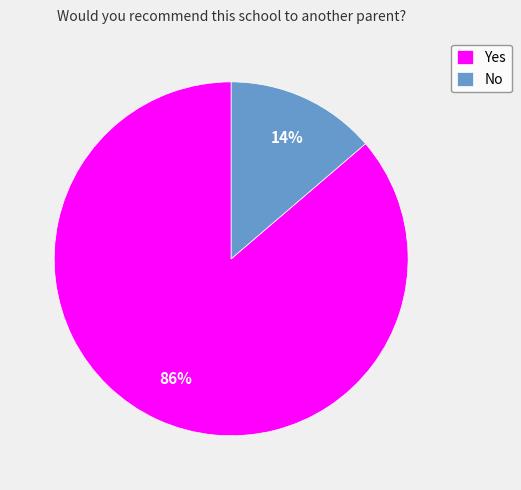

Which slice is the largest?

Yes